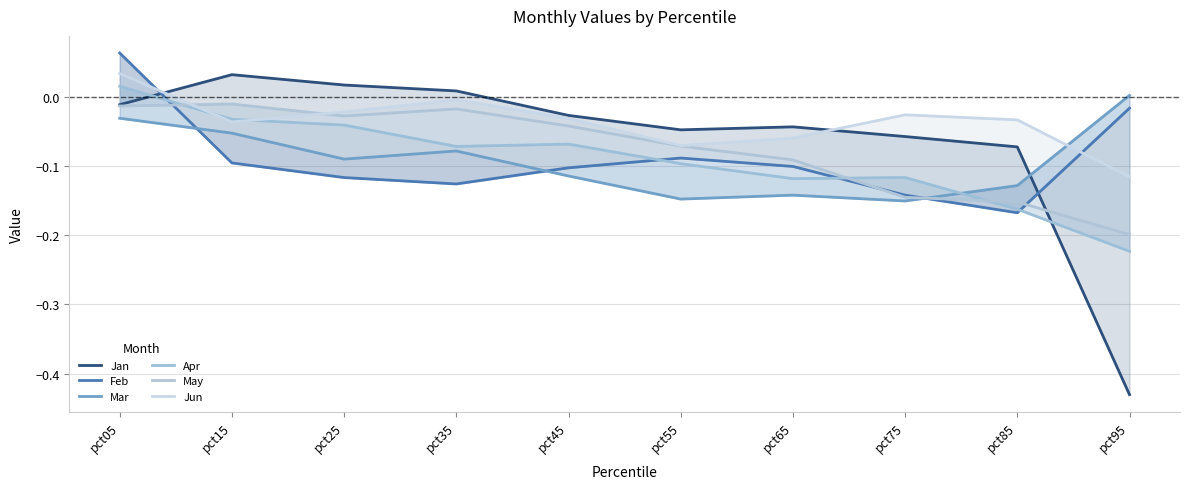

How many series are shown in this chart?

6